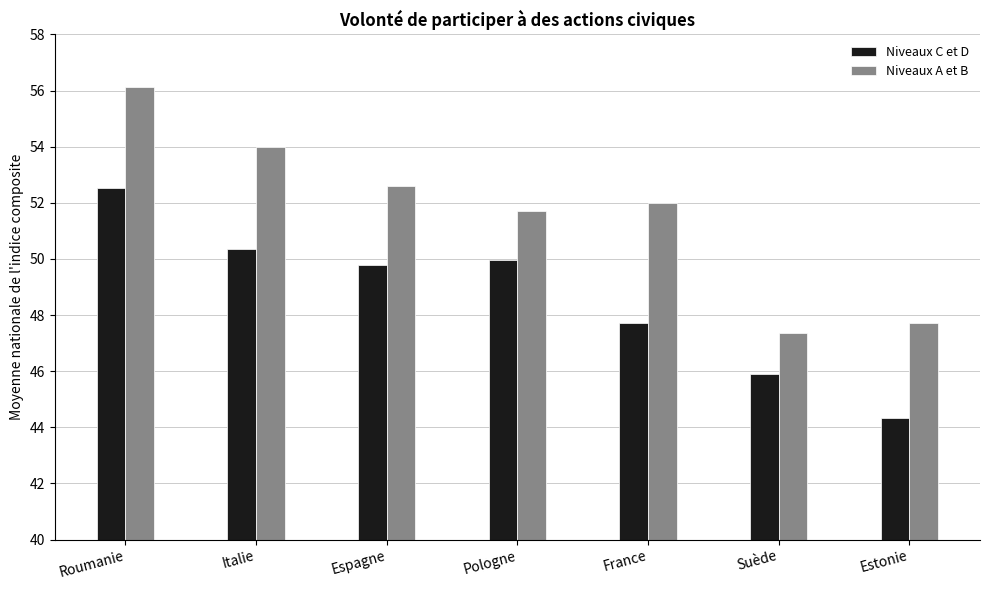

Reading left to right, list all the values displayed in this chart.

Niveaux C et D: 52.5	50.3	49.8	50.0	47.7	45.9	44.3
Niveaux A et B: 56.1	54.0	52.6	51.7	52.0	47.4	47.7